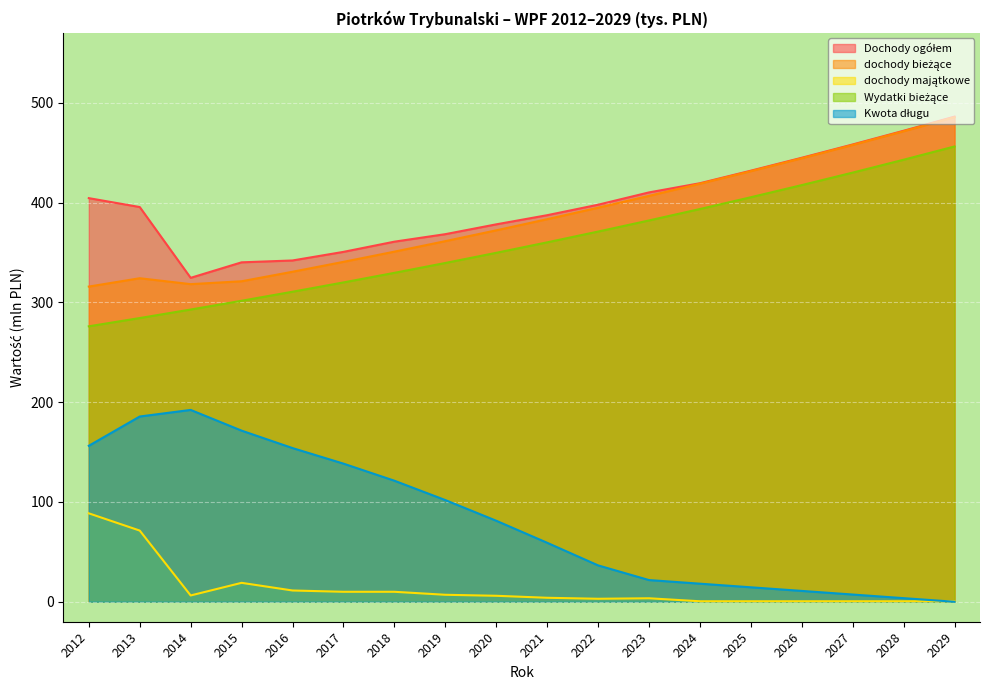

Which category has the lowest value across all series?

2029